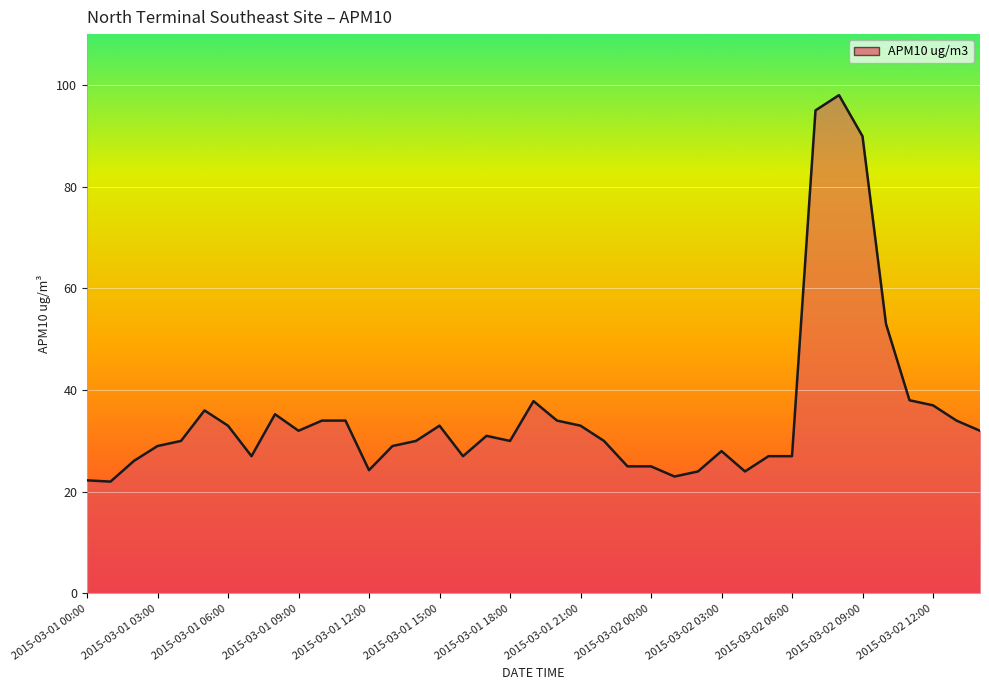

What is the smallest value displayed?

22.0